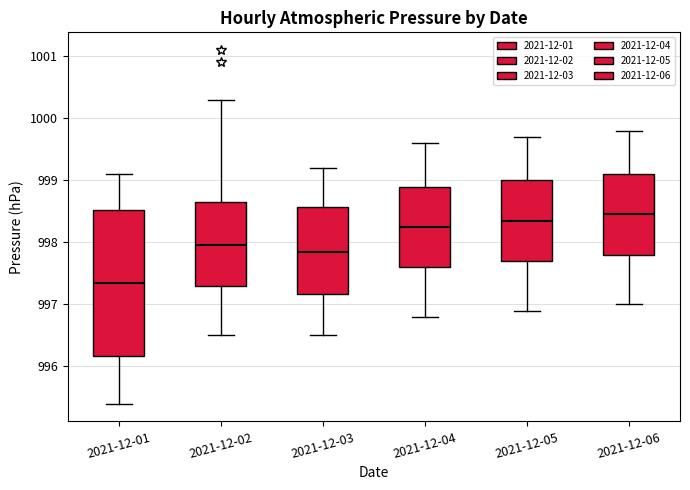

Reading left to right, read every box against the y-axis: the position of its median line, the range the box covers, and the ends of its whiskers. The values are not printed on the chart, so give them approximately, as read against the axis.

2021-12-01: median 997.4, box 996.2 to 998.5, whiskers 995.4 to 999.1
2021-12-02: median 998.0, box 997.3 to 998.7, whiskers 996.5 to 1000.3
2021-12-03: median 997.9, box 997.2 to 998.6, whiskers 996.5 to 999.2
2021-12-04: median 998.3, box 997.6 to 998.9, whiskers 996.8 to 999.6
2021-12-05: median 998.4, box 997.7 to 999.0, whiskers 996.9 to 999.7
2021-12-06: median 998.5, box 997.8 to 999.1, whiskers 997.0 to 999.8